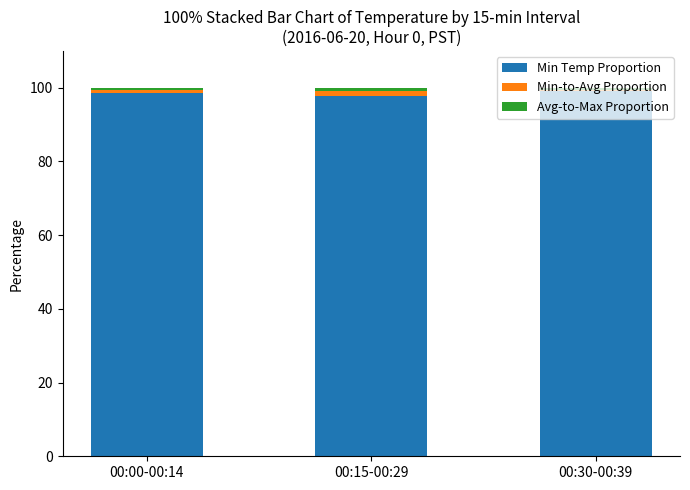

What is the sum of all Min Temp Proportion values?

295.3